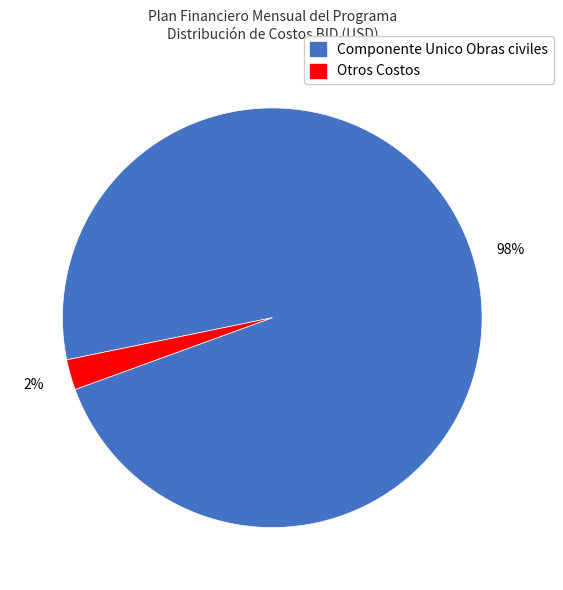

Rank the categories by value from lowest to highest.

Otros Costos, Componente Unico Obras civiles